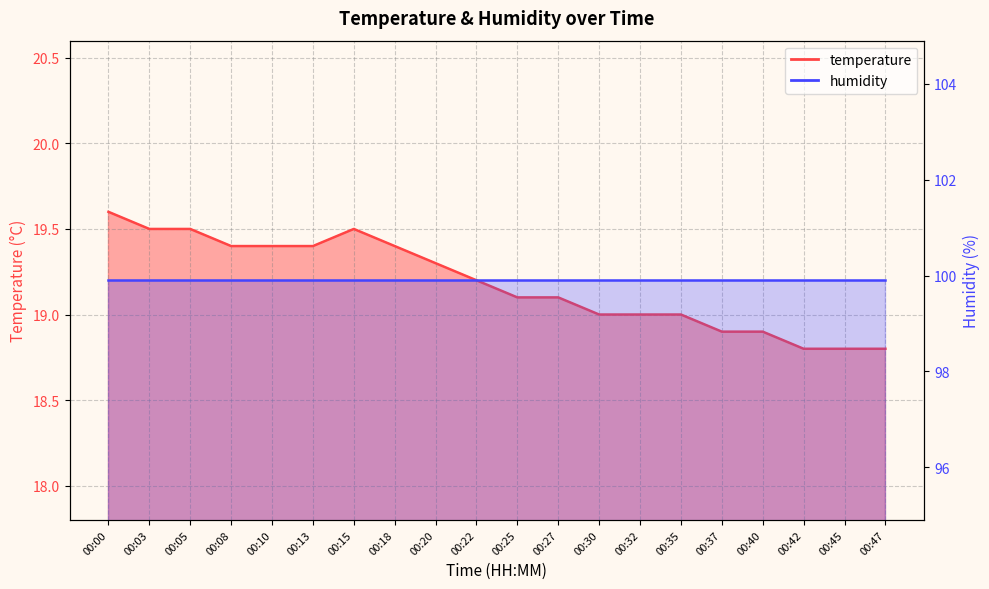

The chart shows a value of 19.1 at 00:25. True or false?

True